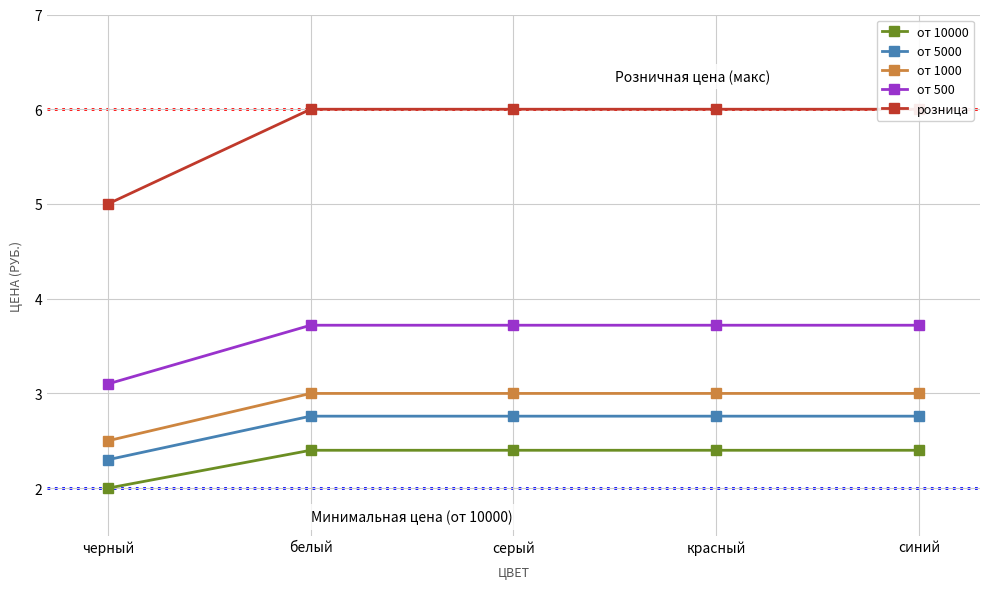

What is the sum of all от 5000 values?

13.3